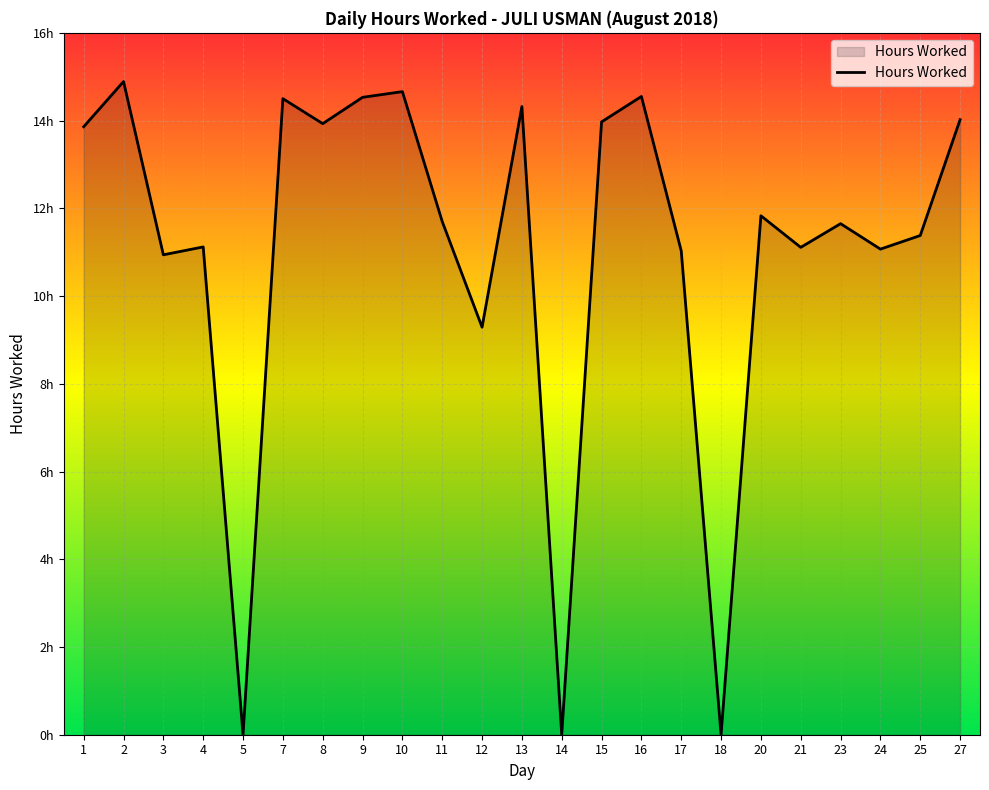

Reading left to right, extract all data points from this chart.

1=13.9	2=14.9	3=10.9	4=11.1	5=0.0	7=14.5	8=13.9	9=14.5	10=14.7	11=11.7	12=9.3	13=14.3	14=0.0	15=14.0	16=14.6	17=11.0	18=0.0	20=11.8	21=11.1	23=11.7	24=11.1	25=11.4	27=14.0